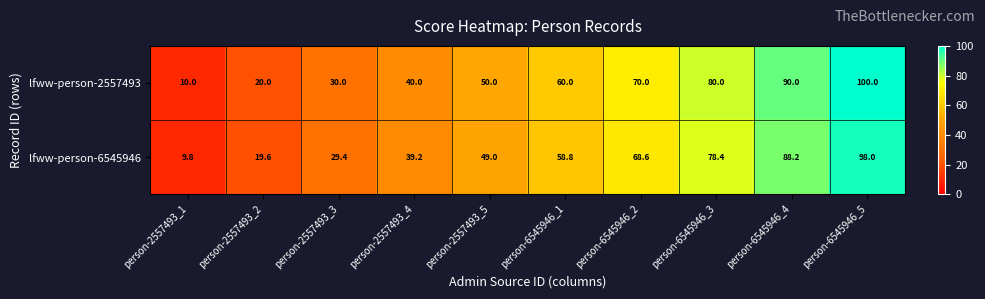

At which category does the chart reach its peak across all series?

person-6545946_5